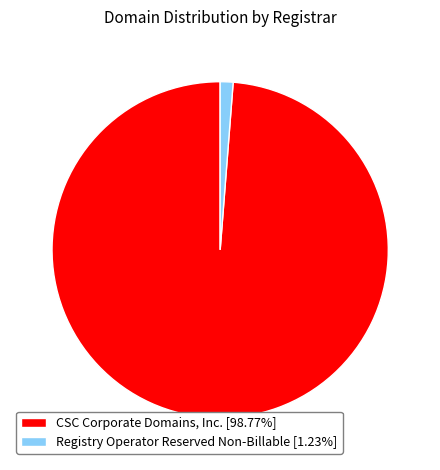

How many segments does this pie chart have?

2